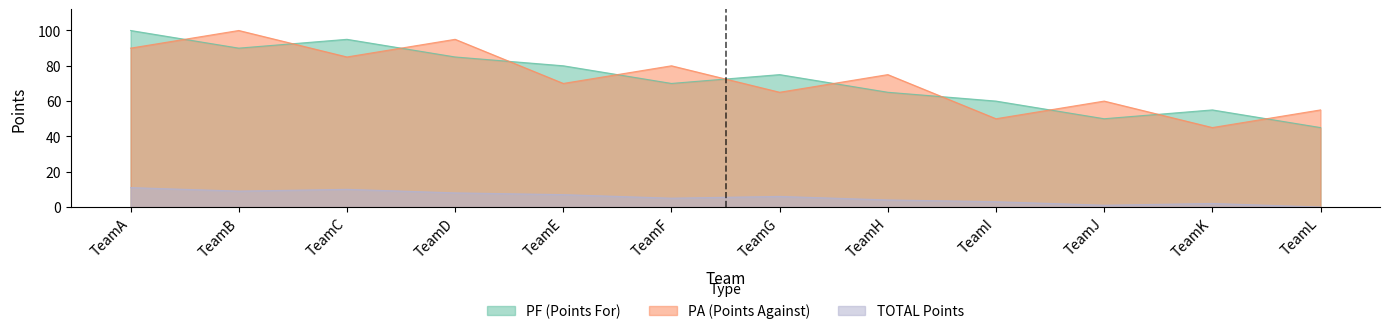

Reading left to right, extract all data points from this chart.

PF: TeamA=100	TeamB=90	TeamC=95	TeamD=85	TeamE=80	TeamF=70	TeamG=75	TeamH=65	TeamI=60	TeamJ=50	TeamK=55	TeamL=45
PA: TeamA=90	TeamB=100	TeamC=85	TeamD=95	TeamE=70	TeamF=80	TeamG=65	TeamH=75	TeamI=50	TeamJ=60	TeamK=45	TeamL=55
TOTAL: TeamA=11	TeamB=9	TeamC=10	TeamD=8	TeamE=7	TeamF=5	TeamG=6	TeamH=4	TeamI=3	TeamJ=1	TeamK=2	TeamL=0